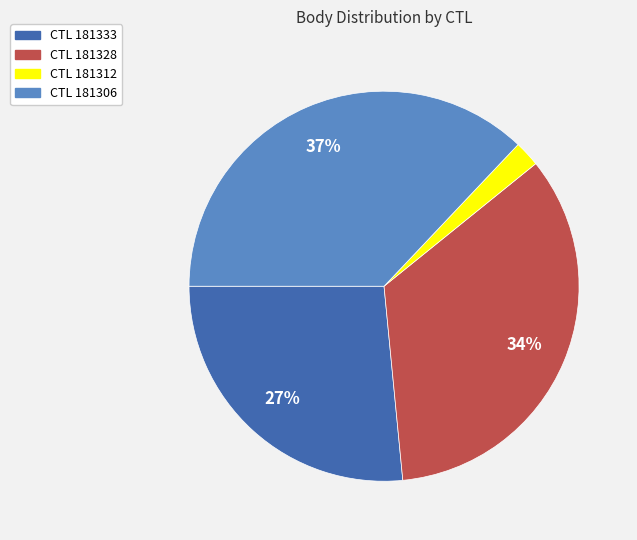

Which category has the biggest portion of the pie?

CTL 181306